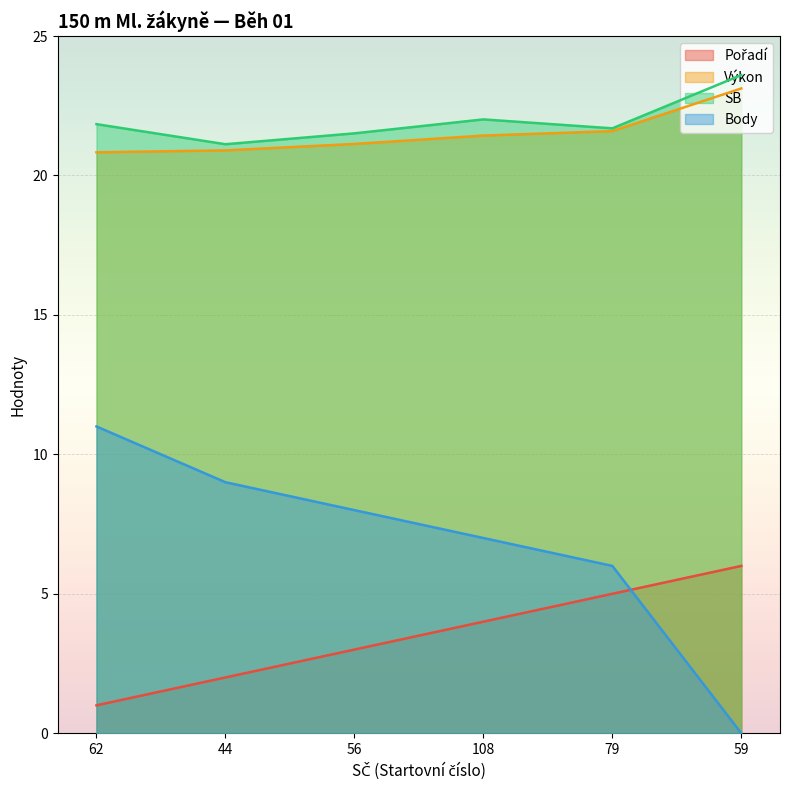

Is it true that Body equals 7.0 at 108?

True